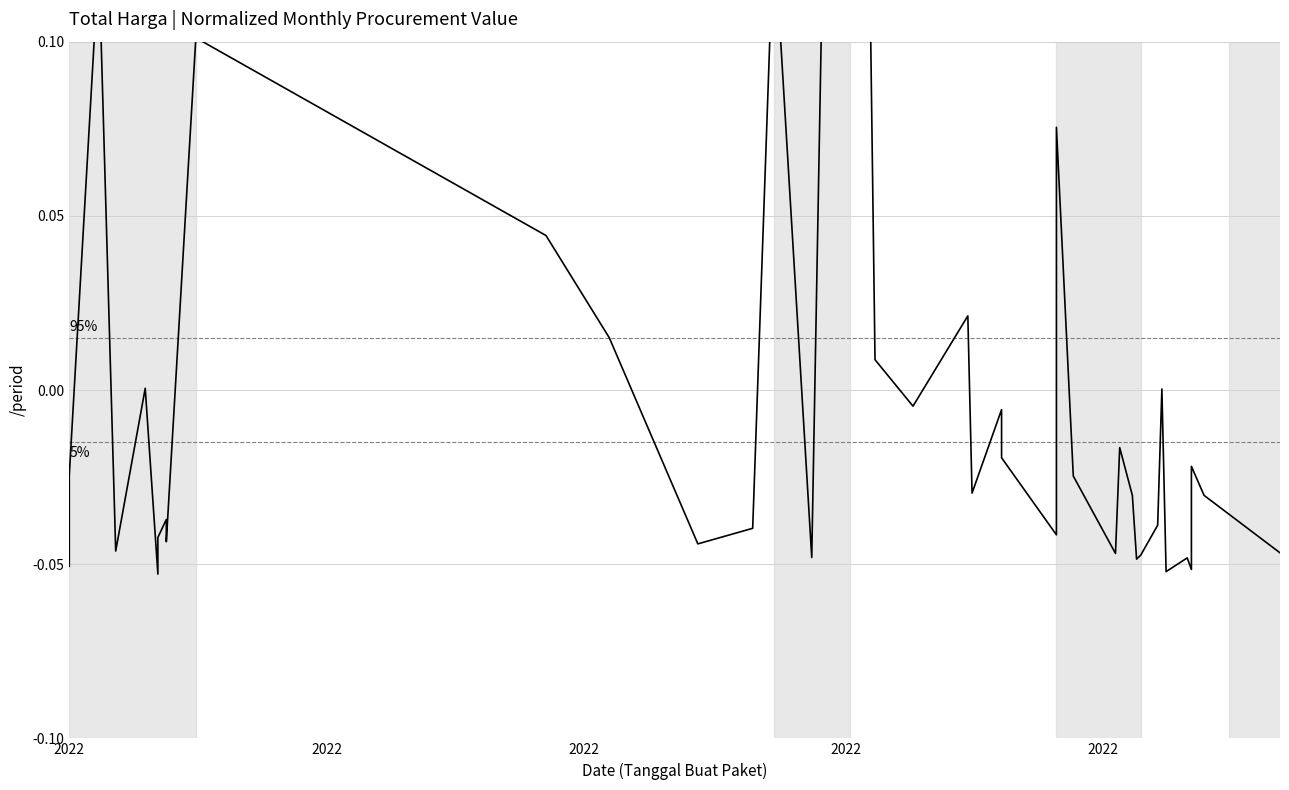

Reading right to left, list all the values displayed in this chart.

-0.0	-0.0	-0.0	-0.1	-0.0	-0.1	0.0	-0.0	-0.0	-0.0	-0.0	-0.0	-0.0	-0.0	0.1	-0.0	-0.0	-0.0	-0.0	0.0	-0.0	0.0	0.6	-0.0	0.1	-0.0	-0.0	0.0	0.0	0.1	-0.0	-0.0	-0.0	-0.0	-0.1	0.0	-0.0	0.1	-0.0	-0.1